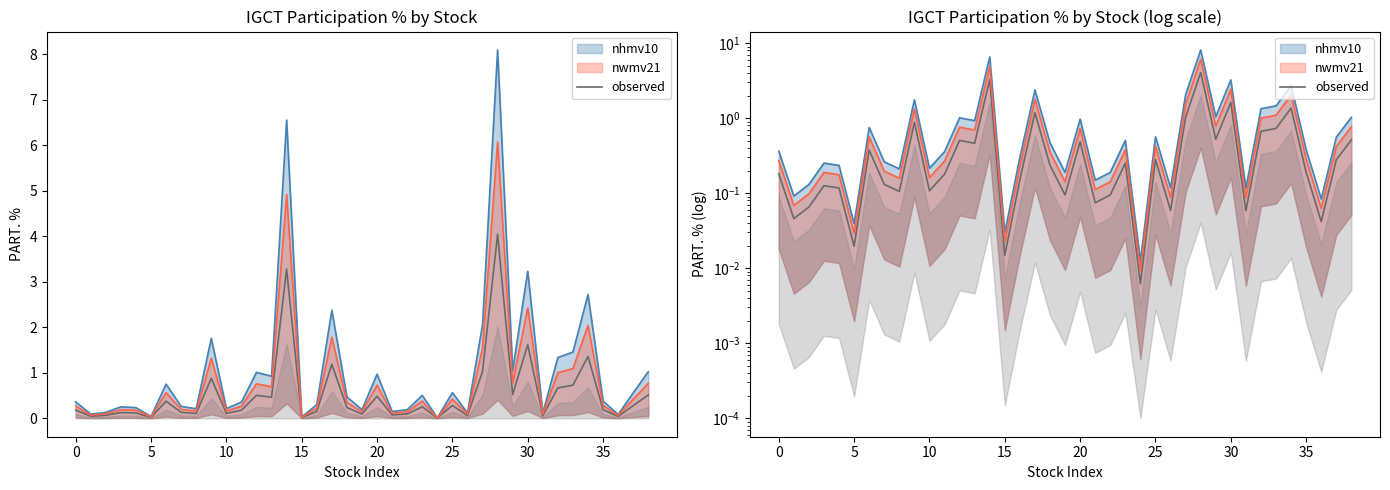

Does the chart display data point markers on the line(s)?

No